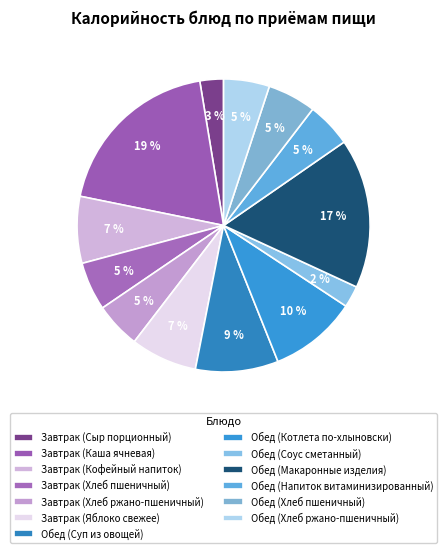

To the nearest percent, what percentage of the pie is Обед (Макаронные изделия)?

17%